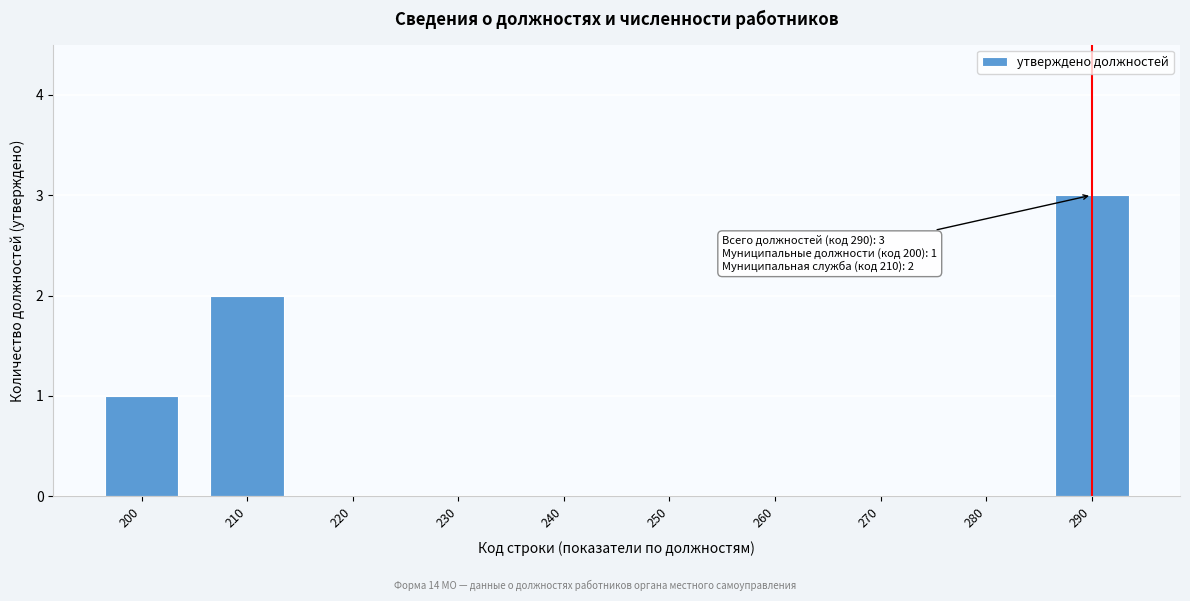

Reading left to right, what are all the values shown in this chart?

200=1	210=2	220=0	230=0	240=0	250=0	260=0	270=0	280=0	290=3